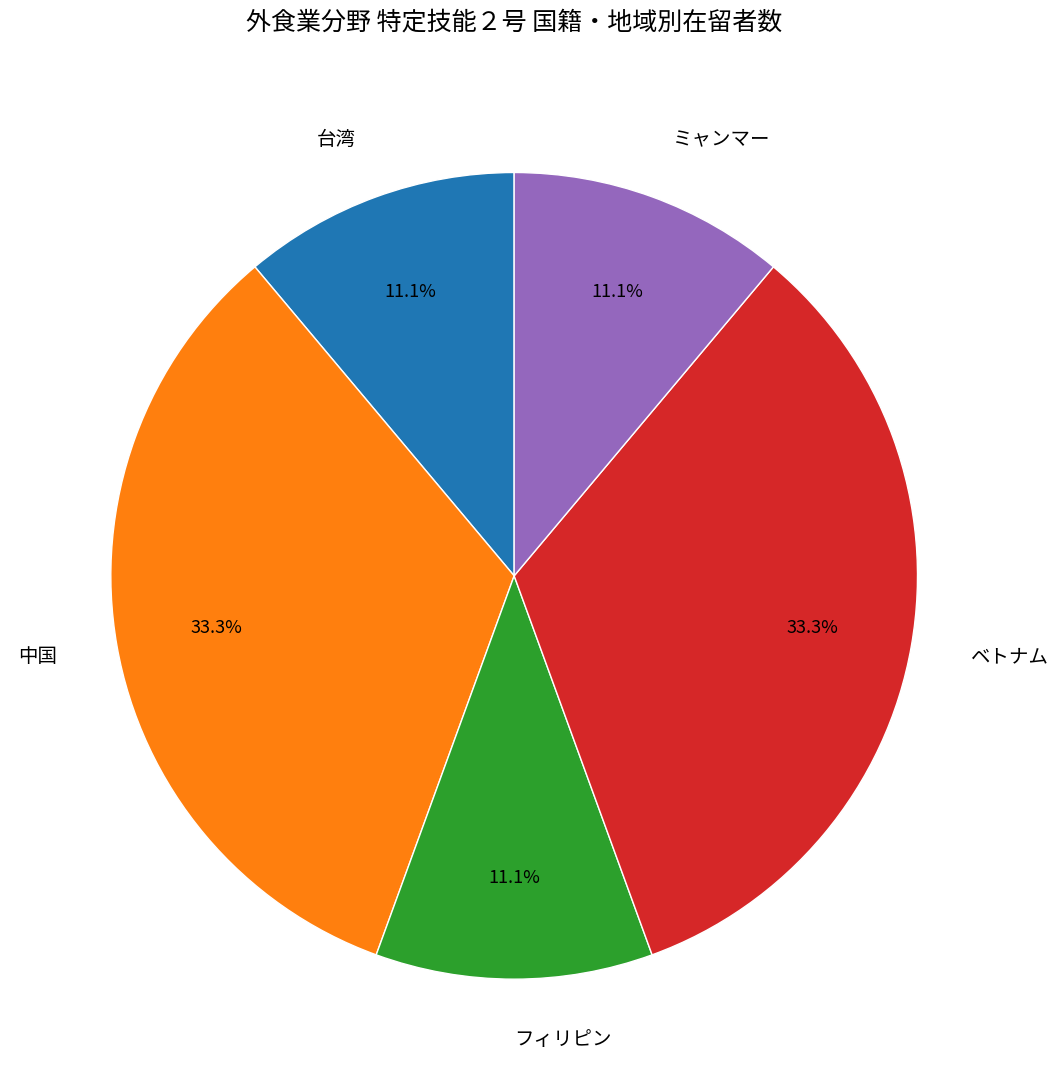

What is the total percentage of ベトナム and 台湾?

44.4%